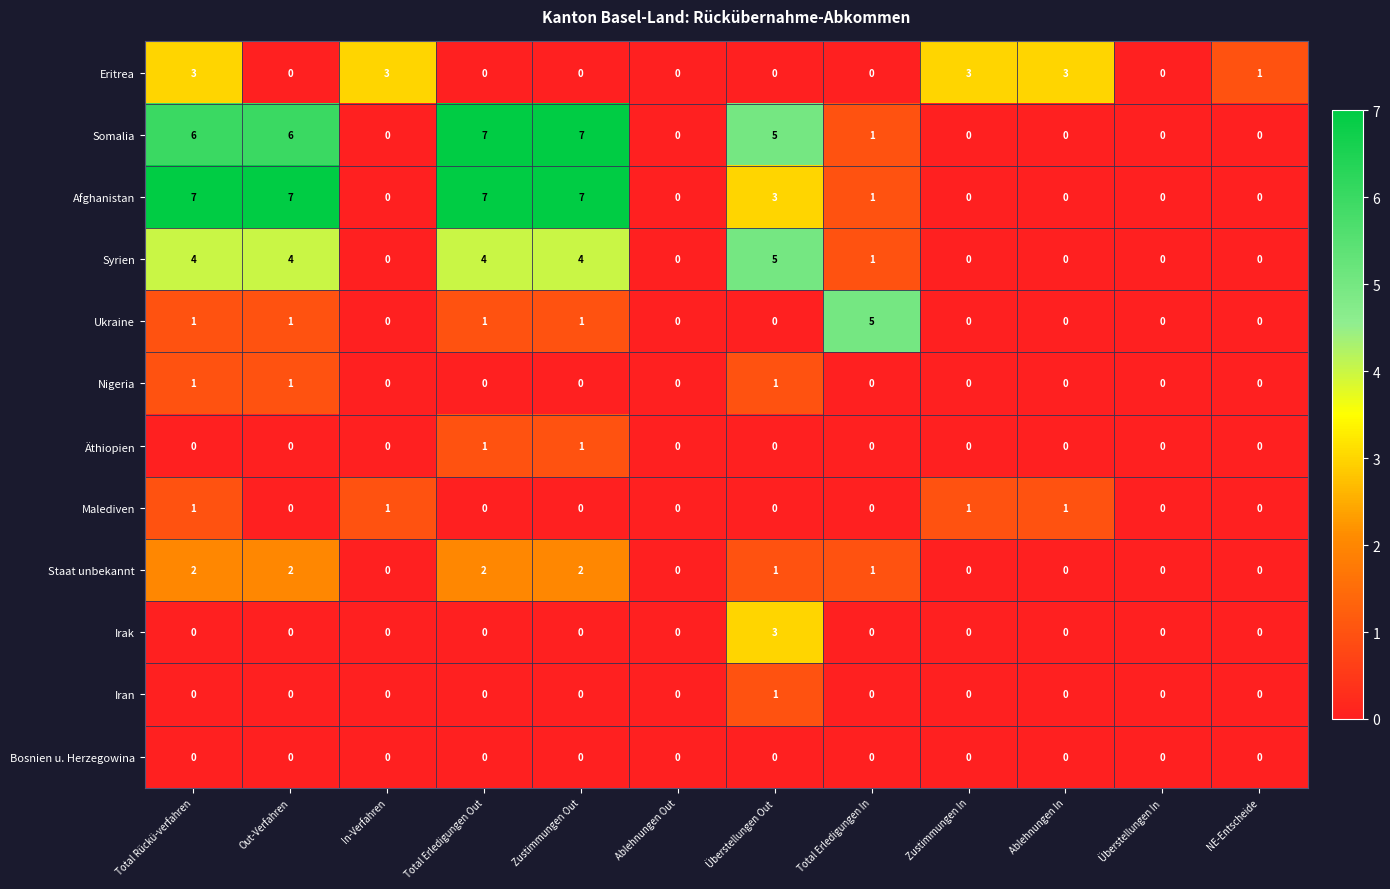

What value does the Eritrea series have at Ablehnungen In?

3